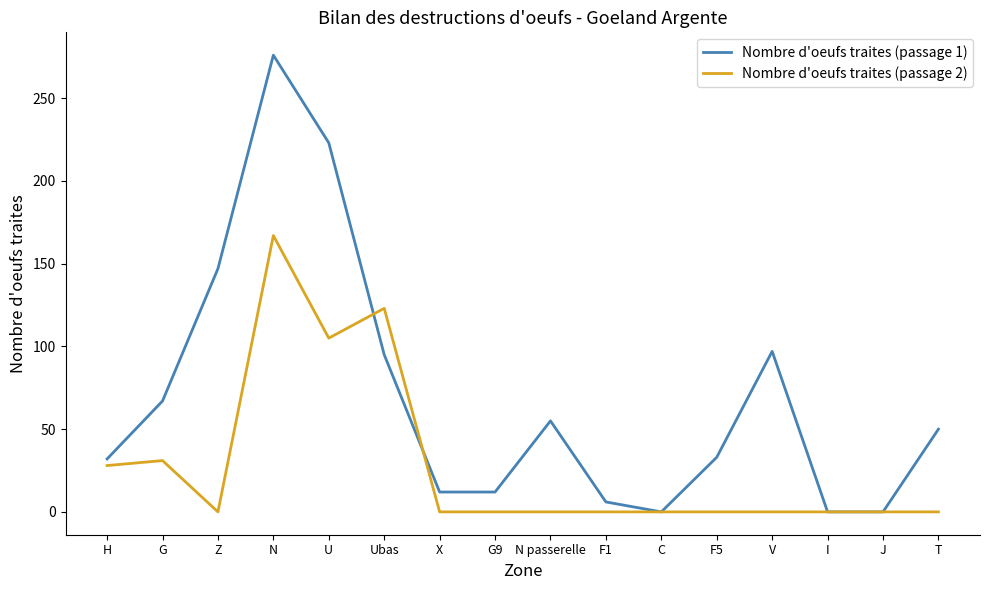

What position from the right is U?

12